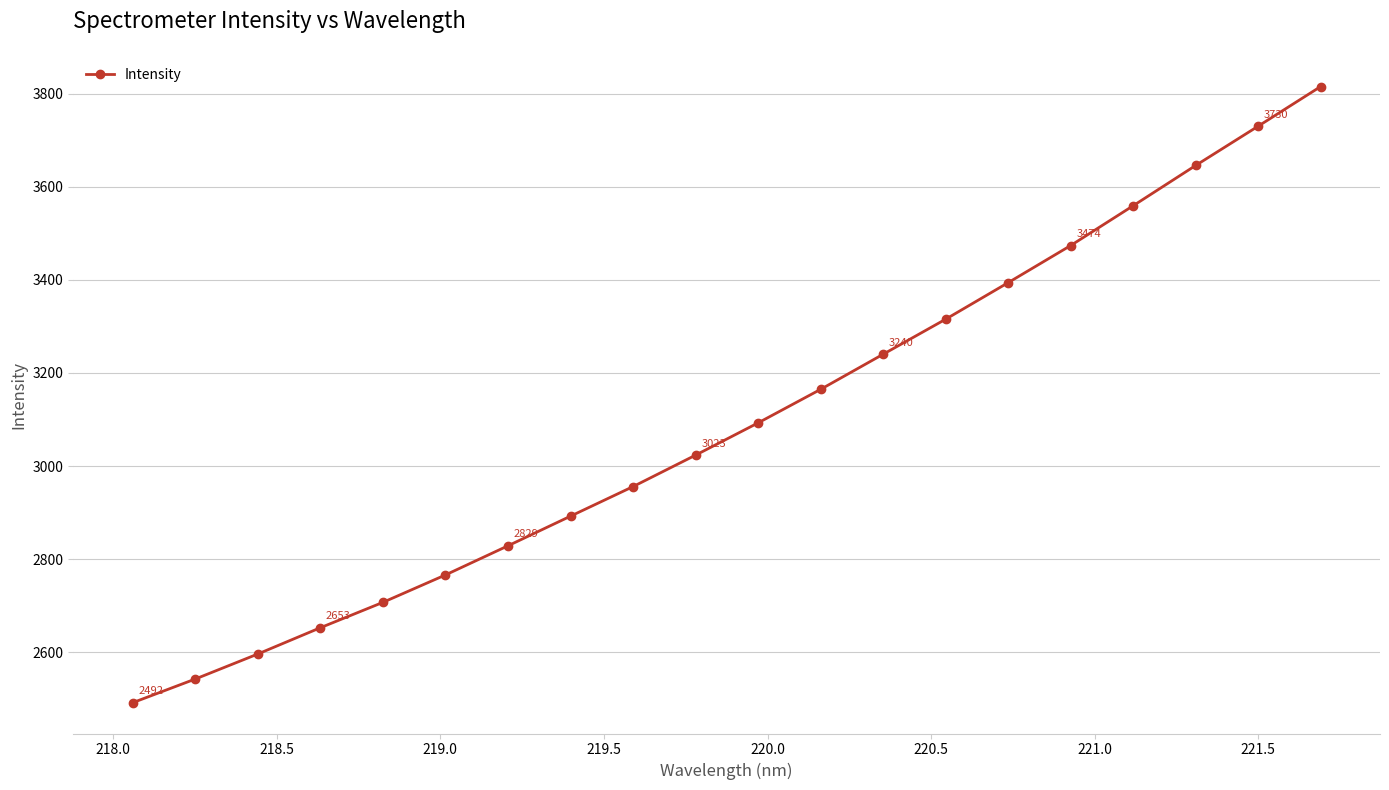

True or false: there are more than 1 points higher than both neighbors.

False